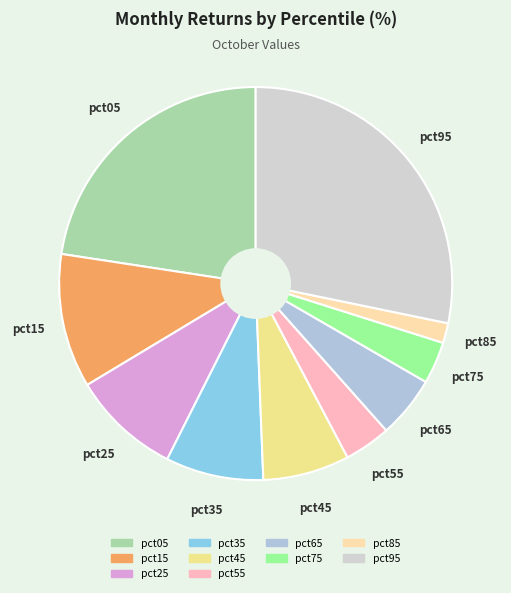

Which category has the biggest portion of the pie?

pct95